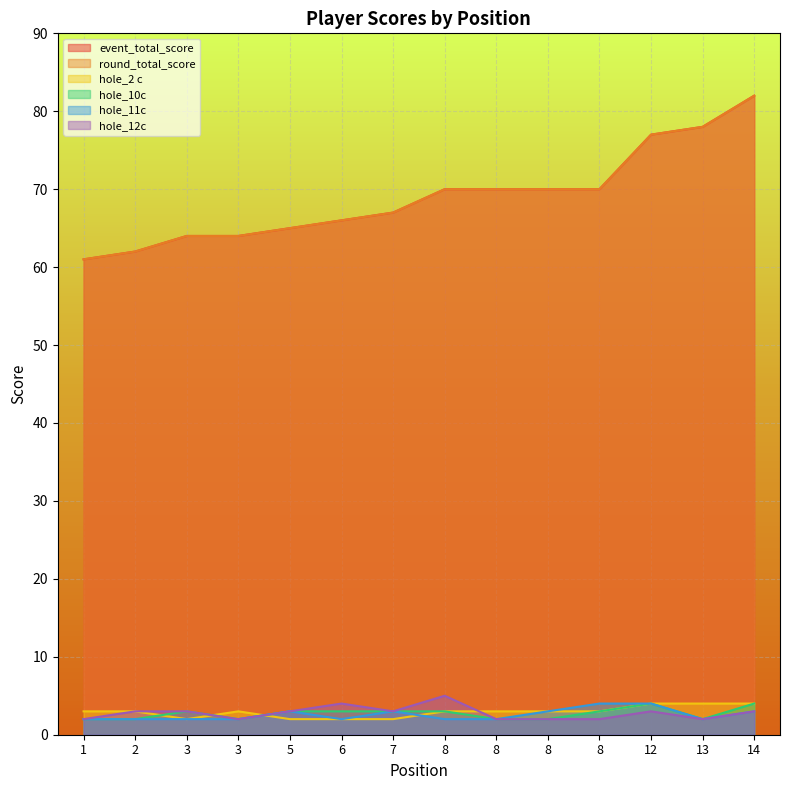

Count the hole_2 c values in the range 2 to 3.

11